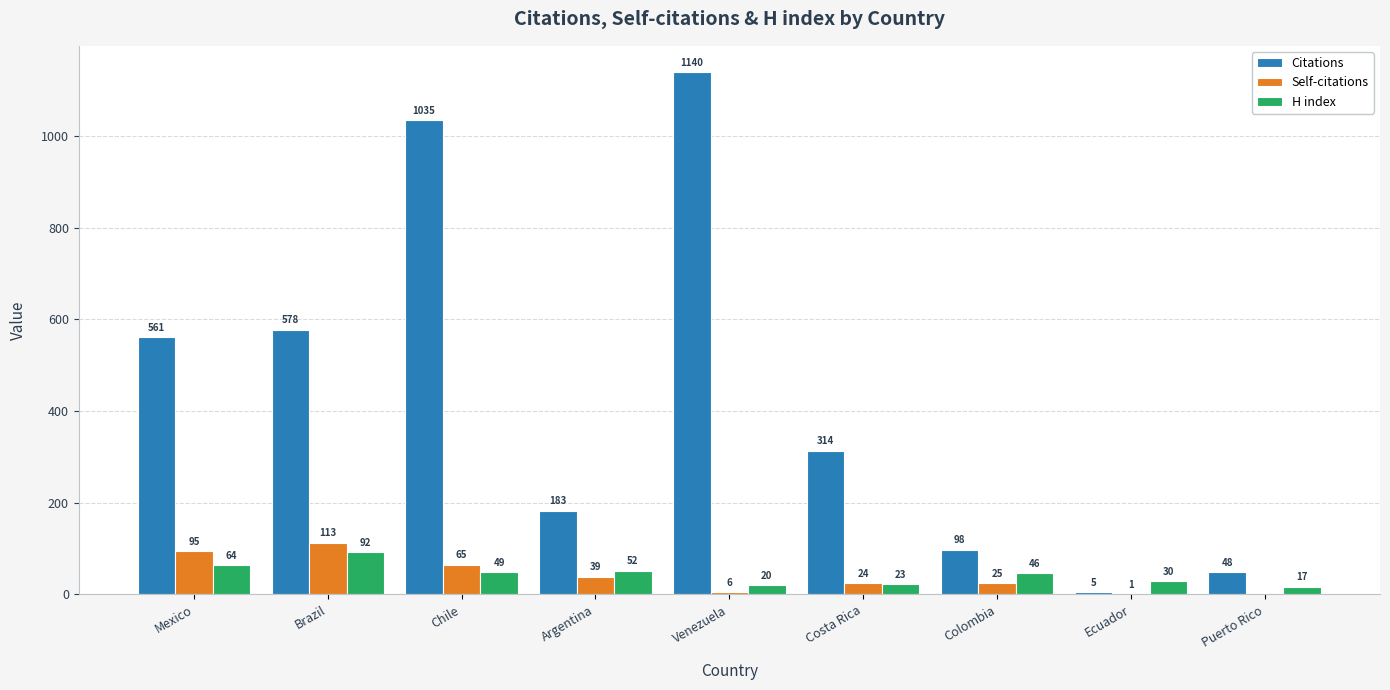

What is the sum of the Citations values at Colombia and Mexico?

659